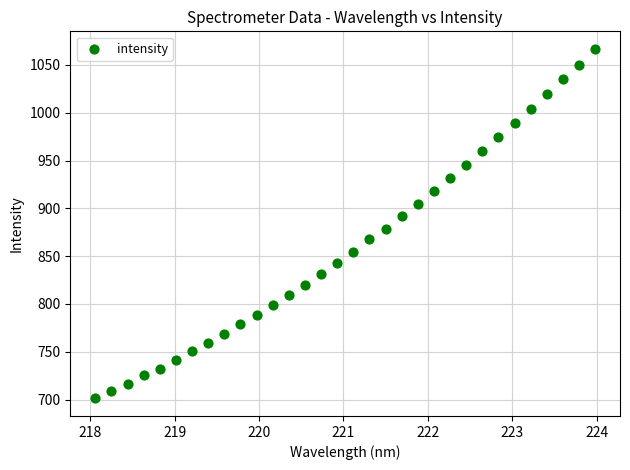

What Y value in the scatter plot is closest to 883?

878.8